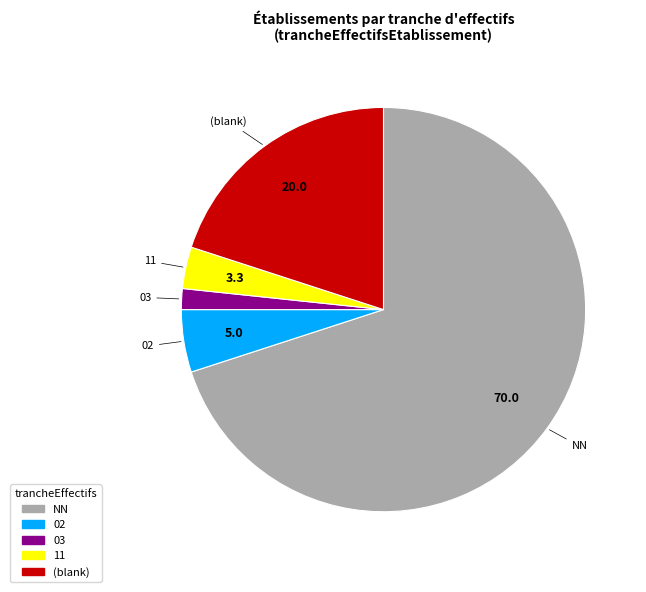

Is there a majority slice in this chart?

Yes